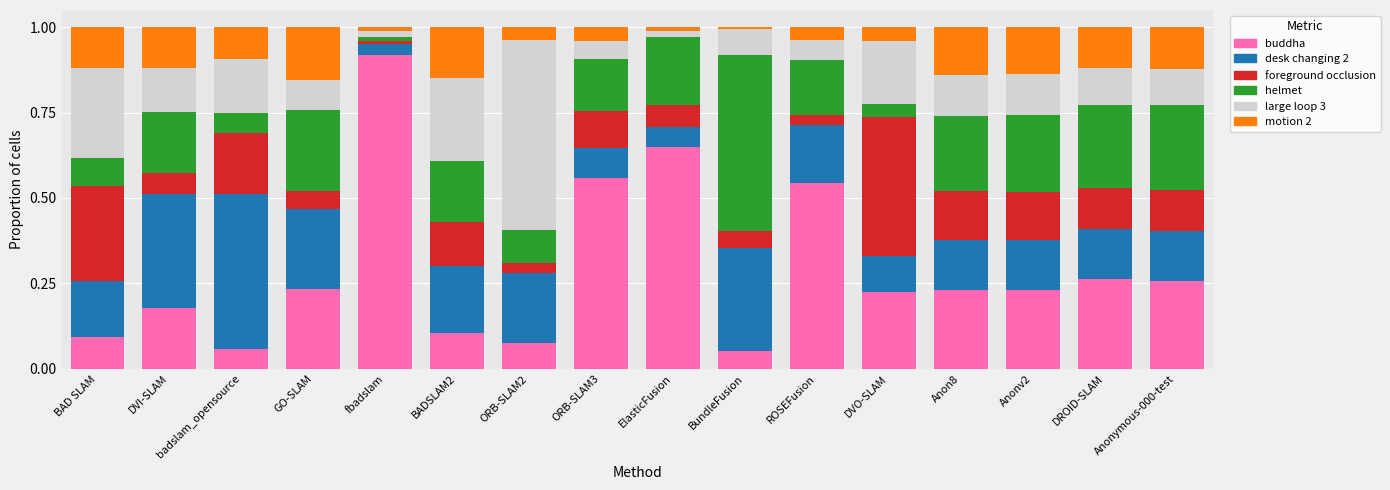

What is the total value across all series at ORB-SLAM3?

1.0